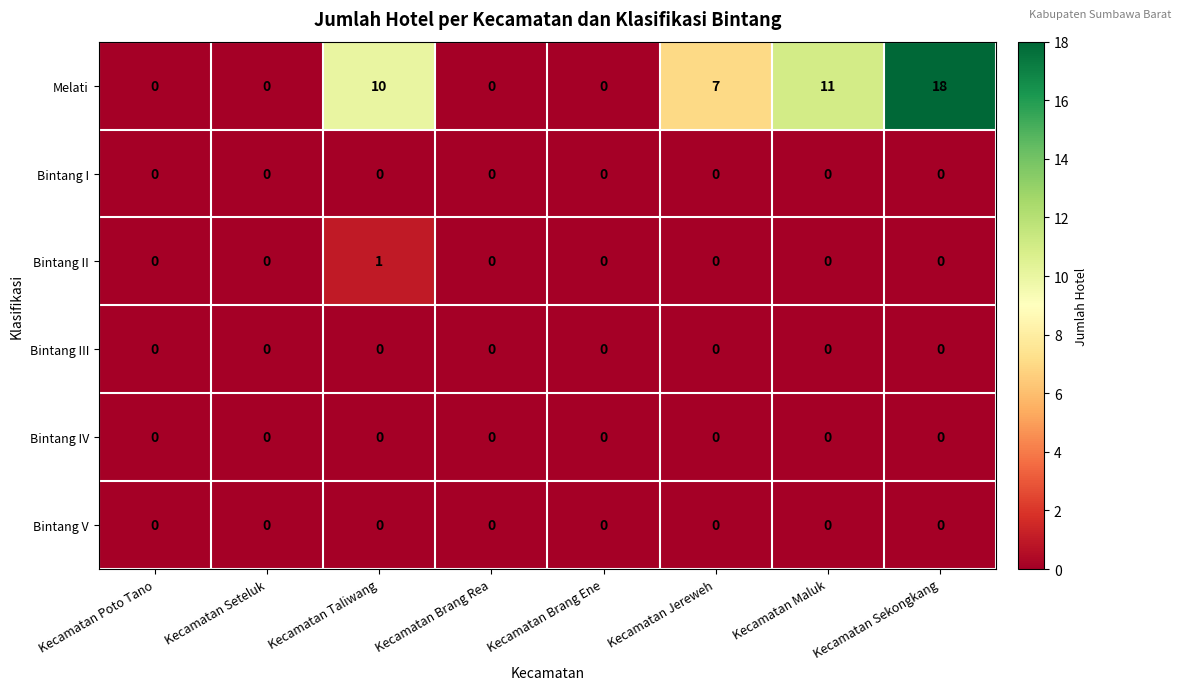

Which series has the widest spread of values?

Melati